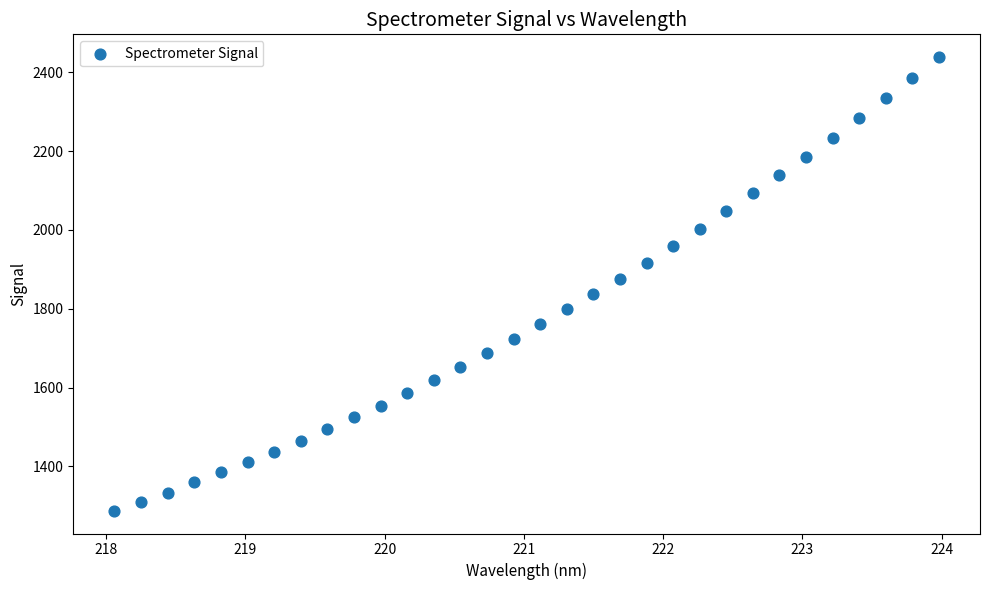

What is the range of Y values (max minus min)?

1151.2